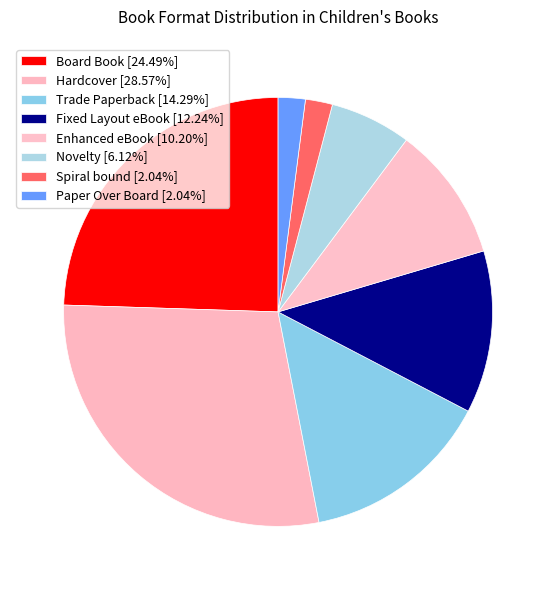

Count the number of slices in the pie.

8